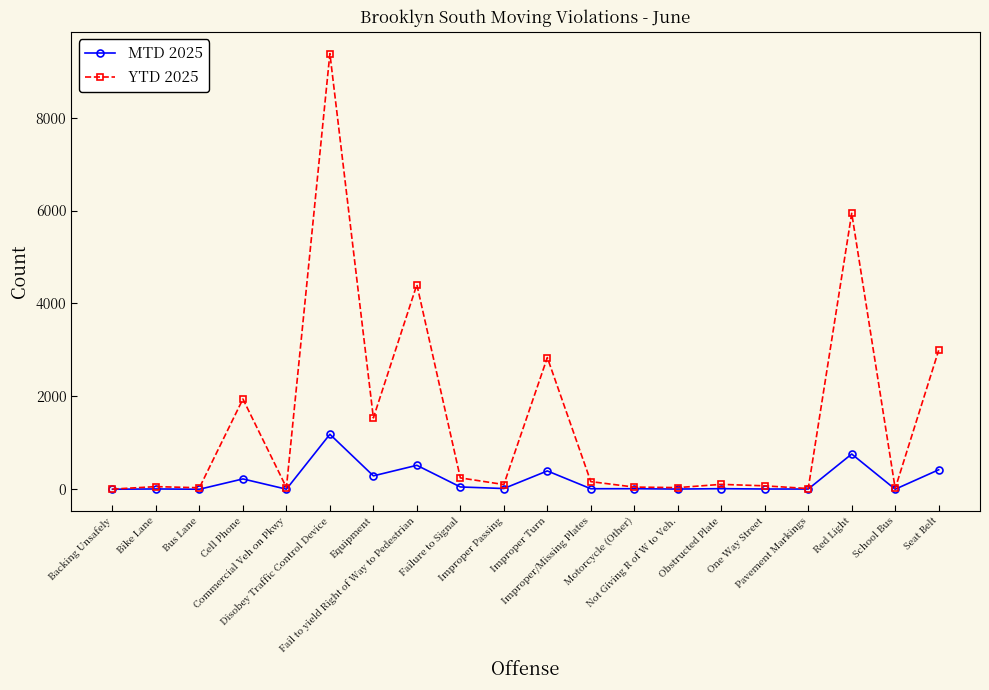

What is the maximum value shown in the chart?

9378